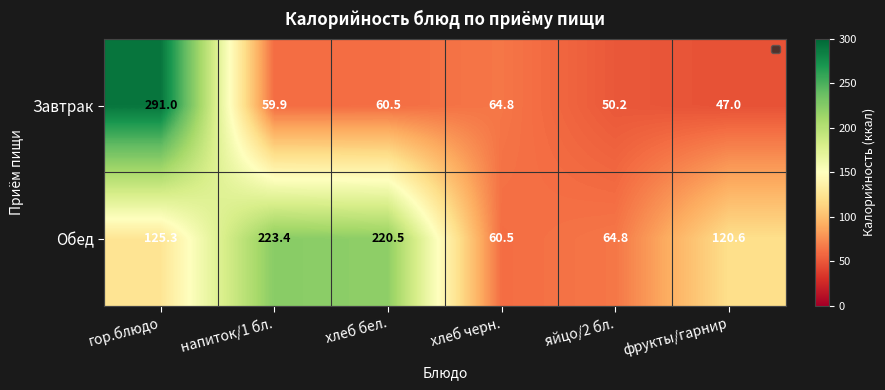

Reading left to right, extract all data points from this chart.

Завтрак: гор.блюдо=291.0	напиток/1 бл.=59.9	хлеб бел.=60.5	хлеб черн.=64.8	яйцо/2 бл.=50.2	фрукты/гарнир=47.0
Обед: гор.блюдо=125.3	напиток/1 бл.=223.4	хлеб бел.=220.5	хлеб черн.=60.5	яйцо/2 бл.=64.8	фрукты/гарнир=120.6